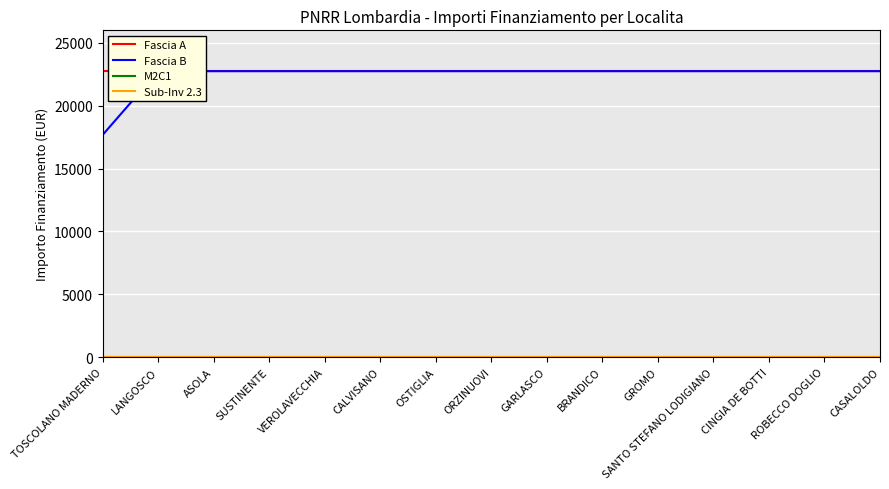

Reading right to left, transcribe all the data shown in this chart.

Fascia A: CASALOLDO=22750.0	ROBECCO DOGLIO=22750.0	CINGIA DE BOTTI=22750.0	SANTO STEFANO LODIGIANO=22750.0	GROMO=22750.0	BRANDICO=22750.0	GARLASCO=22750.0	ORZINUOVI=22750.0	OSTIGLIA=22750.0	CALVISANO=22750.0	VEROLAVECCHIA=22750.0	SUSTINENTE=22750.0	ASOLA=22750.0	LANGOSCO=22750.0	TOSCOLANO MADERNO=22750.0
Fascia B: CASALOLDO=22750.0	ROBECCO DOGLIO=22750.0	CINGIA DE BOTTI=22750.0	SANTO STEFANO LODIGIANO=22750.0	GROMO=22750.0	BRANDICO=22750.0	GARLASCO=22750.0	ORZINUOVI=22750.0	OSTIGLIA=22750.0	CALVISANO=22750.0	VEROLAVECCHIA=22750.0	SUSTINENTE=22750.0	ASOLA=22750.0	LANGOSCO=22750.0	TOSCOLANO MADERNO=17674.8
M2C1: CASALOLDO=2.3	ROBECCO DOGLIO=2.3	CINGIA DE BOTTI=2.3	SANTO STEFANO LODIGIANO=2.3	GROMO=2.3	BRANDICO=2.3	GARLASCO=2.3	ORZINUOVI=2.3	OSTIGLIA=2.3	CALVISANO=2.3	VEROLAVECCHIA=2.3	SUSTINENTE=2.3	ASOLA=2.3	LANGOSCO=2.3	TOSCOLANO MADERNO=2.3
Sub-Inv 2.3: CASALOLDO=2.3	ROBECCO DOGLIO=2.3	CINGIA DE BOTTI=2.3	SANTO STEFANO LODIGIANO=2.3	GROMO=2.3	BRANDICO=2.3	GARLASCO=2.3	ORZINUOVI=2.3	OSTIGLIA=2.3	CALVISANO=2.3	VEROLAVECCHIA=2.3	SUSTINENTE=2.3	ASOLA=2.3	LANGOSCO=2.3	TOSCOLANO MADERNO=2.3